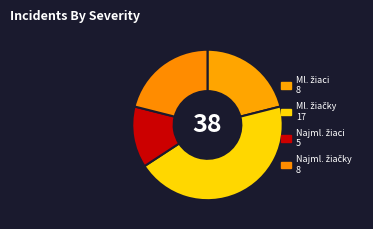

Count the number of slices in the pie.

4